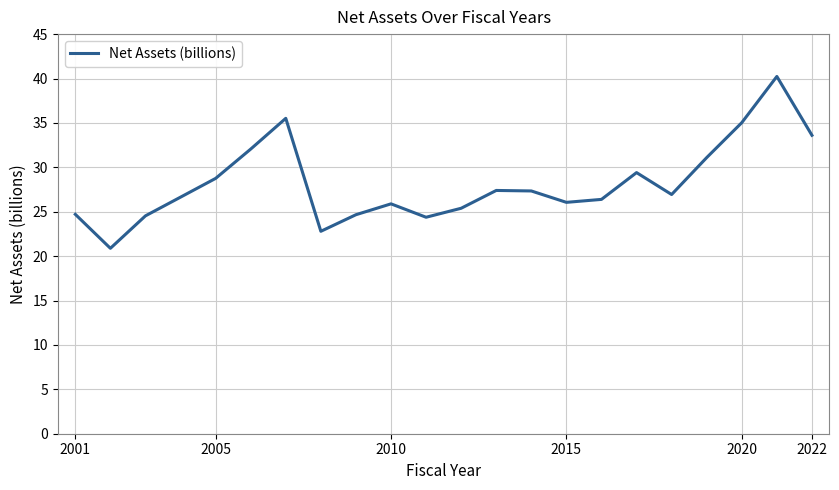

What is the difference between the maximum and minimum values?

19.4